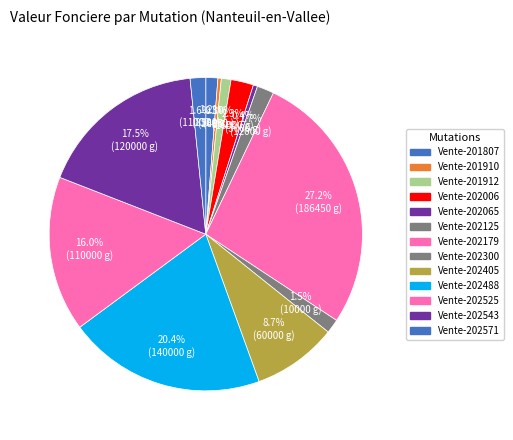

To the nearest percent, what is the difference between the Vente-202179 and Vente-202525 slice percentages?

11%